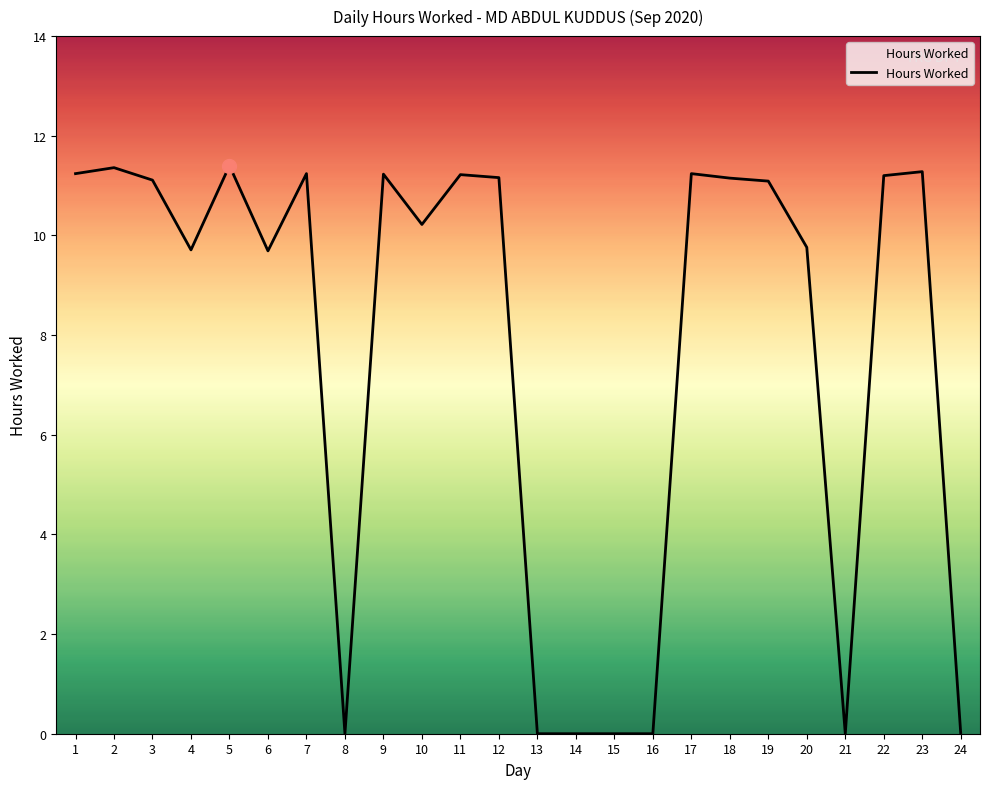

The chart shows a value of 0.0 at 16. True or false?

True